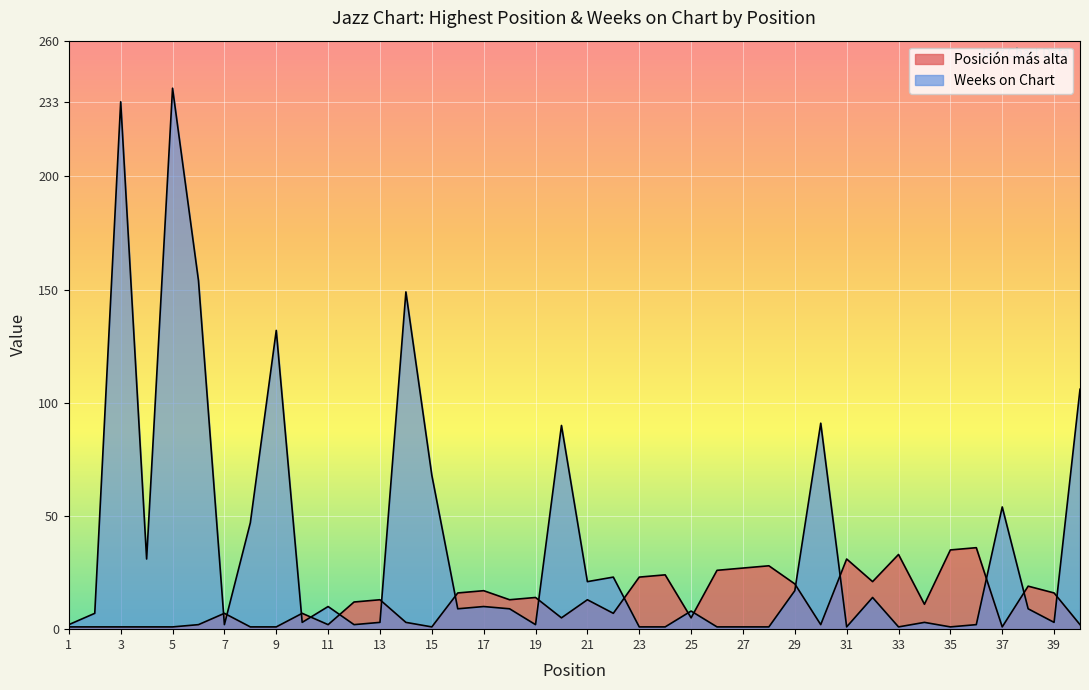

Which series has the largest range (max minus min)?

Weeks on Chart